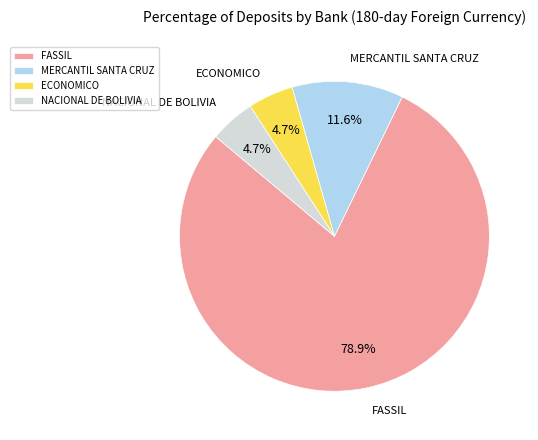

Approximately how many times larger is the value at FASSIL compared to MERCANTIL SANTA CRUZ?

6.8